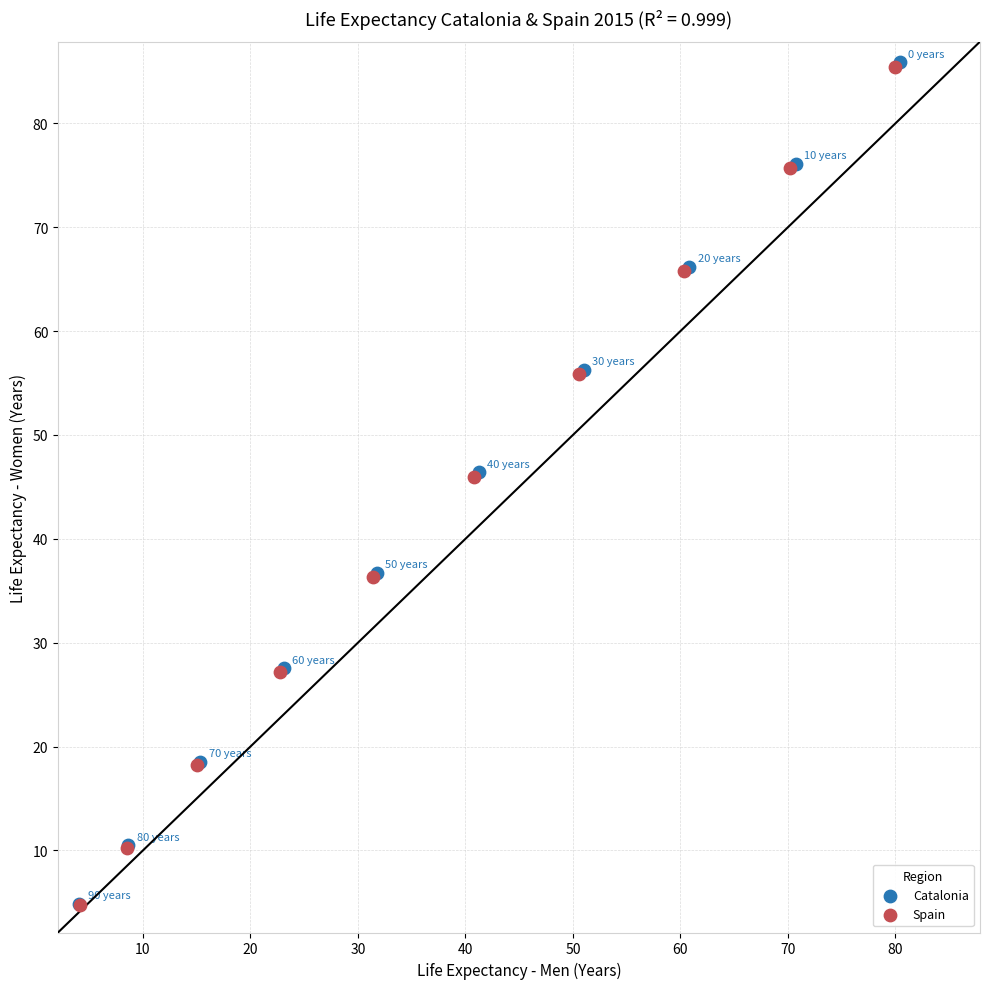

What are all the series names shown in the legend?

Catalonia, Spain